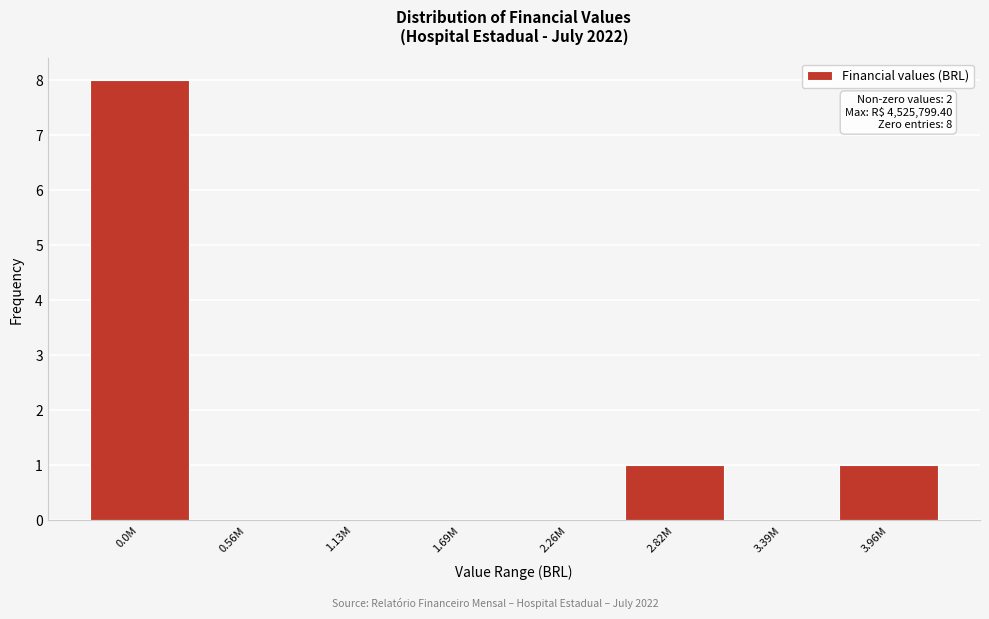

Reading left to right, list all the values displayed in this chart.

0.0M=8	0.56M=0	1.13M=0	1.69M=0	2.26M=0	2.82M=1	3.39M=0	3.96M=1